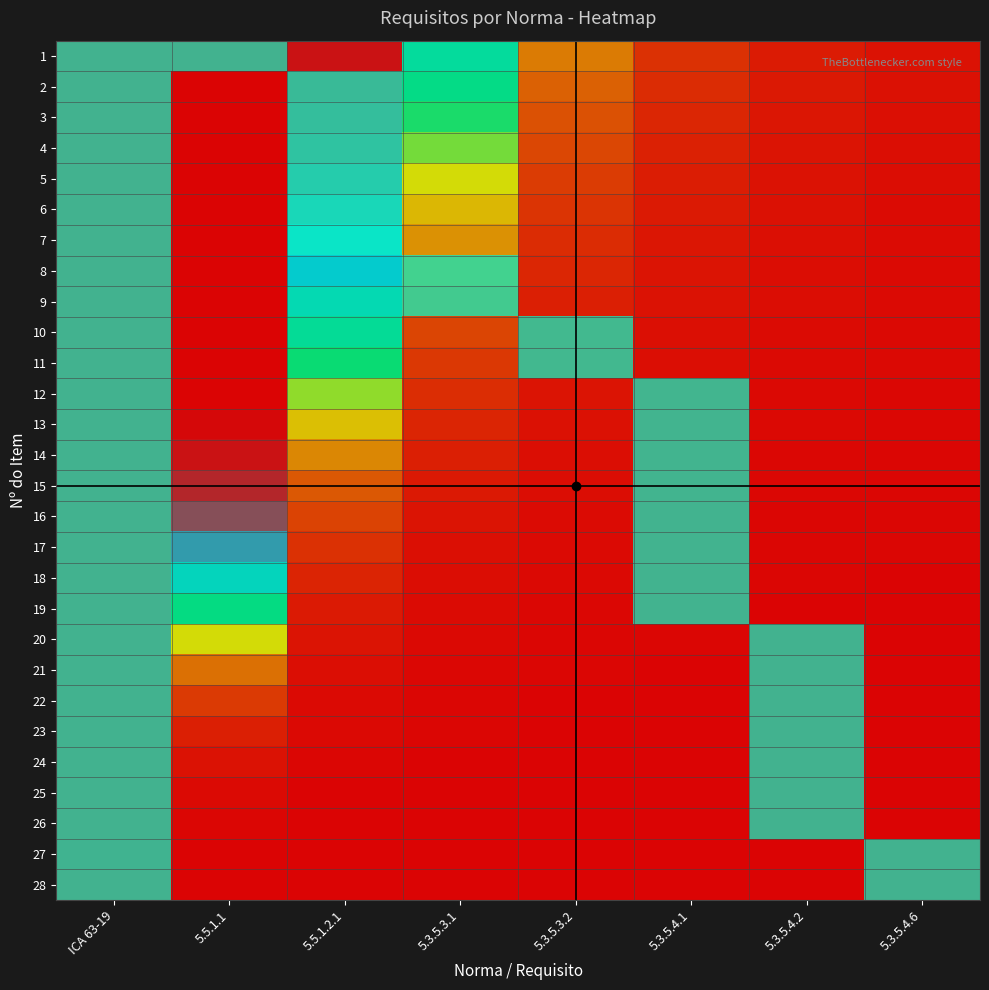

Which has a higher value, 5.3.5.4.2 or 5.5.1.1?

5.5.1.1